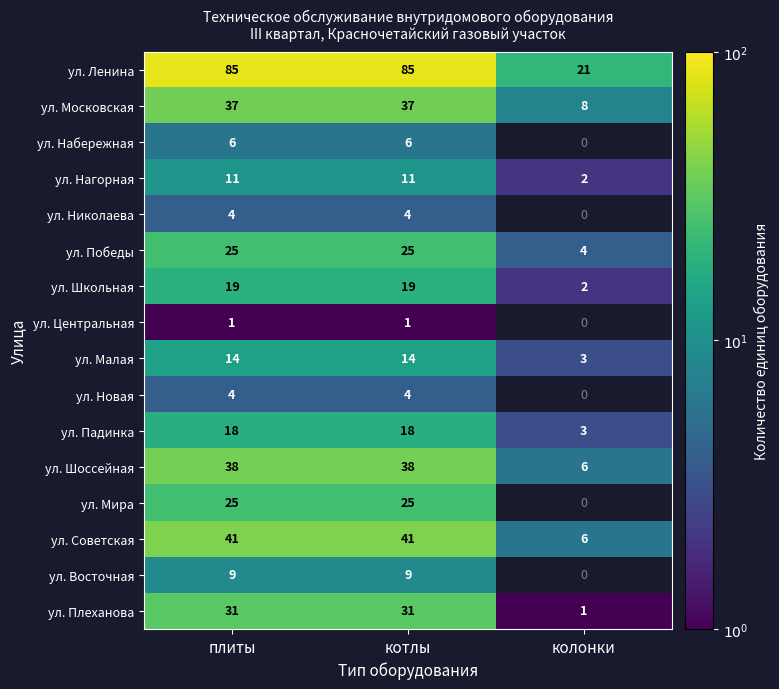

The value of ул. Советская at плиты is 0.9. True or false?

False